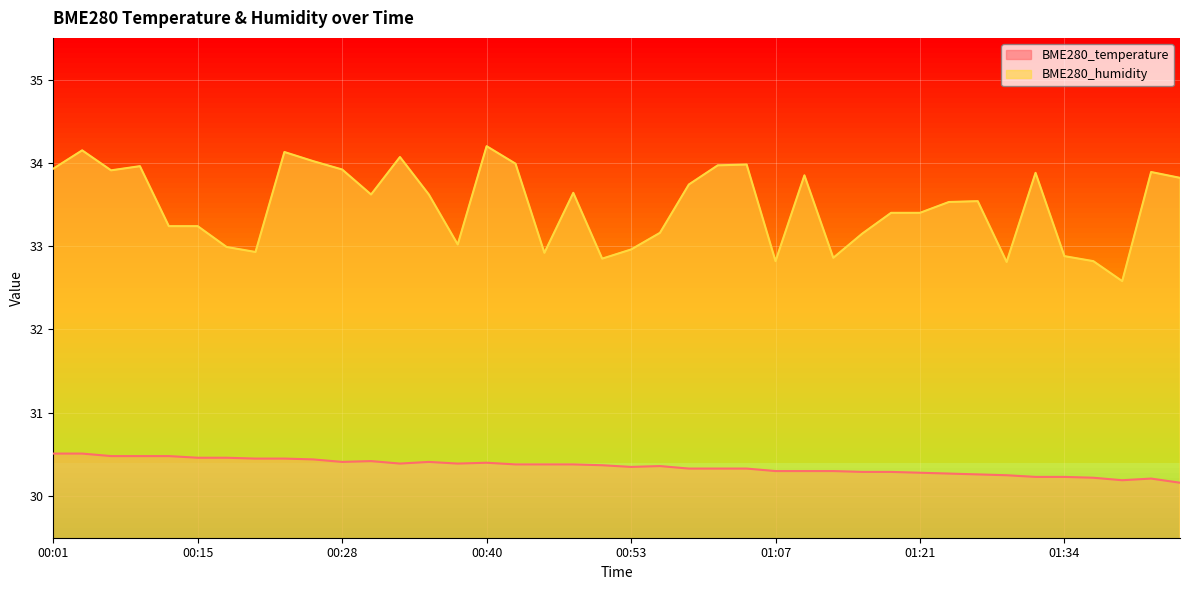

What is the label of the 2nd point from the left?

00:04